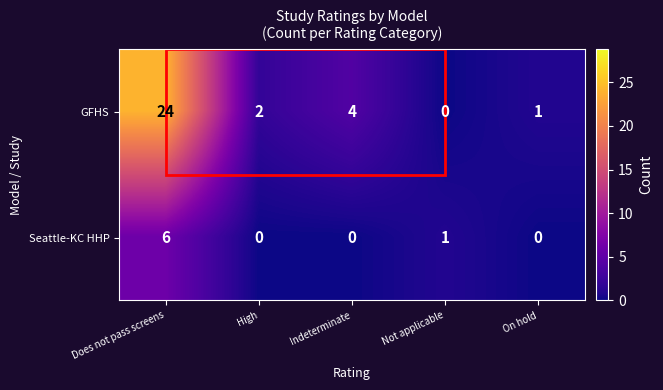

Rank the series by their average value, from highest to lowest.

GFHS, Seattle-KC HHP